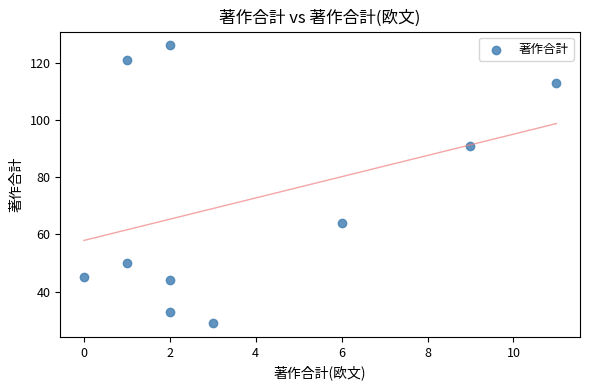

What is the range of Y values (max minus min)?

97